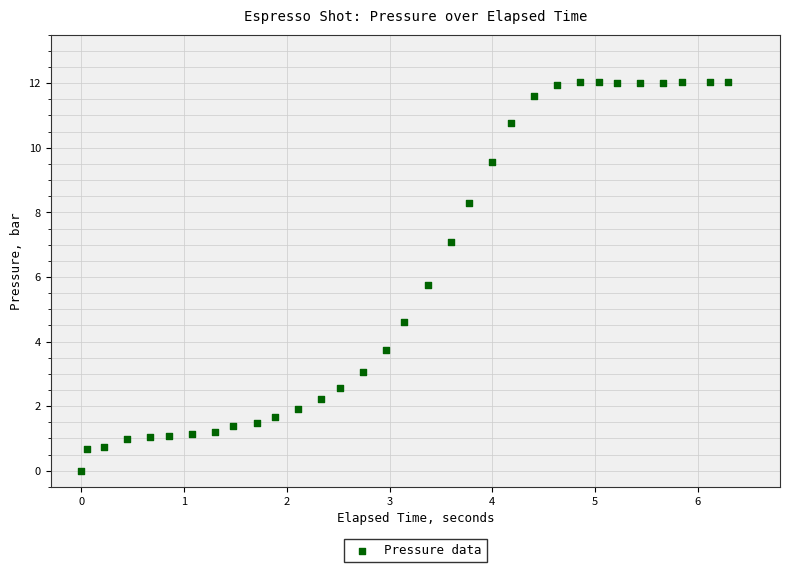

What is the range of X values (max minus min)?

6.3